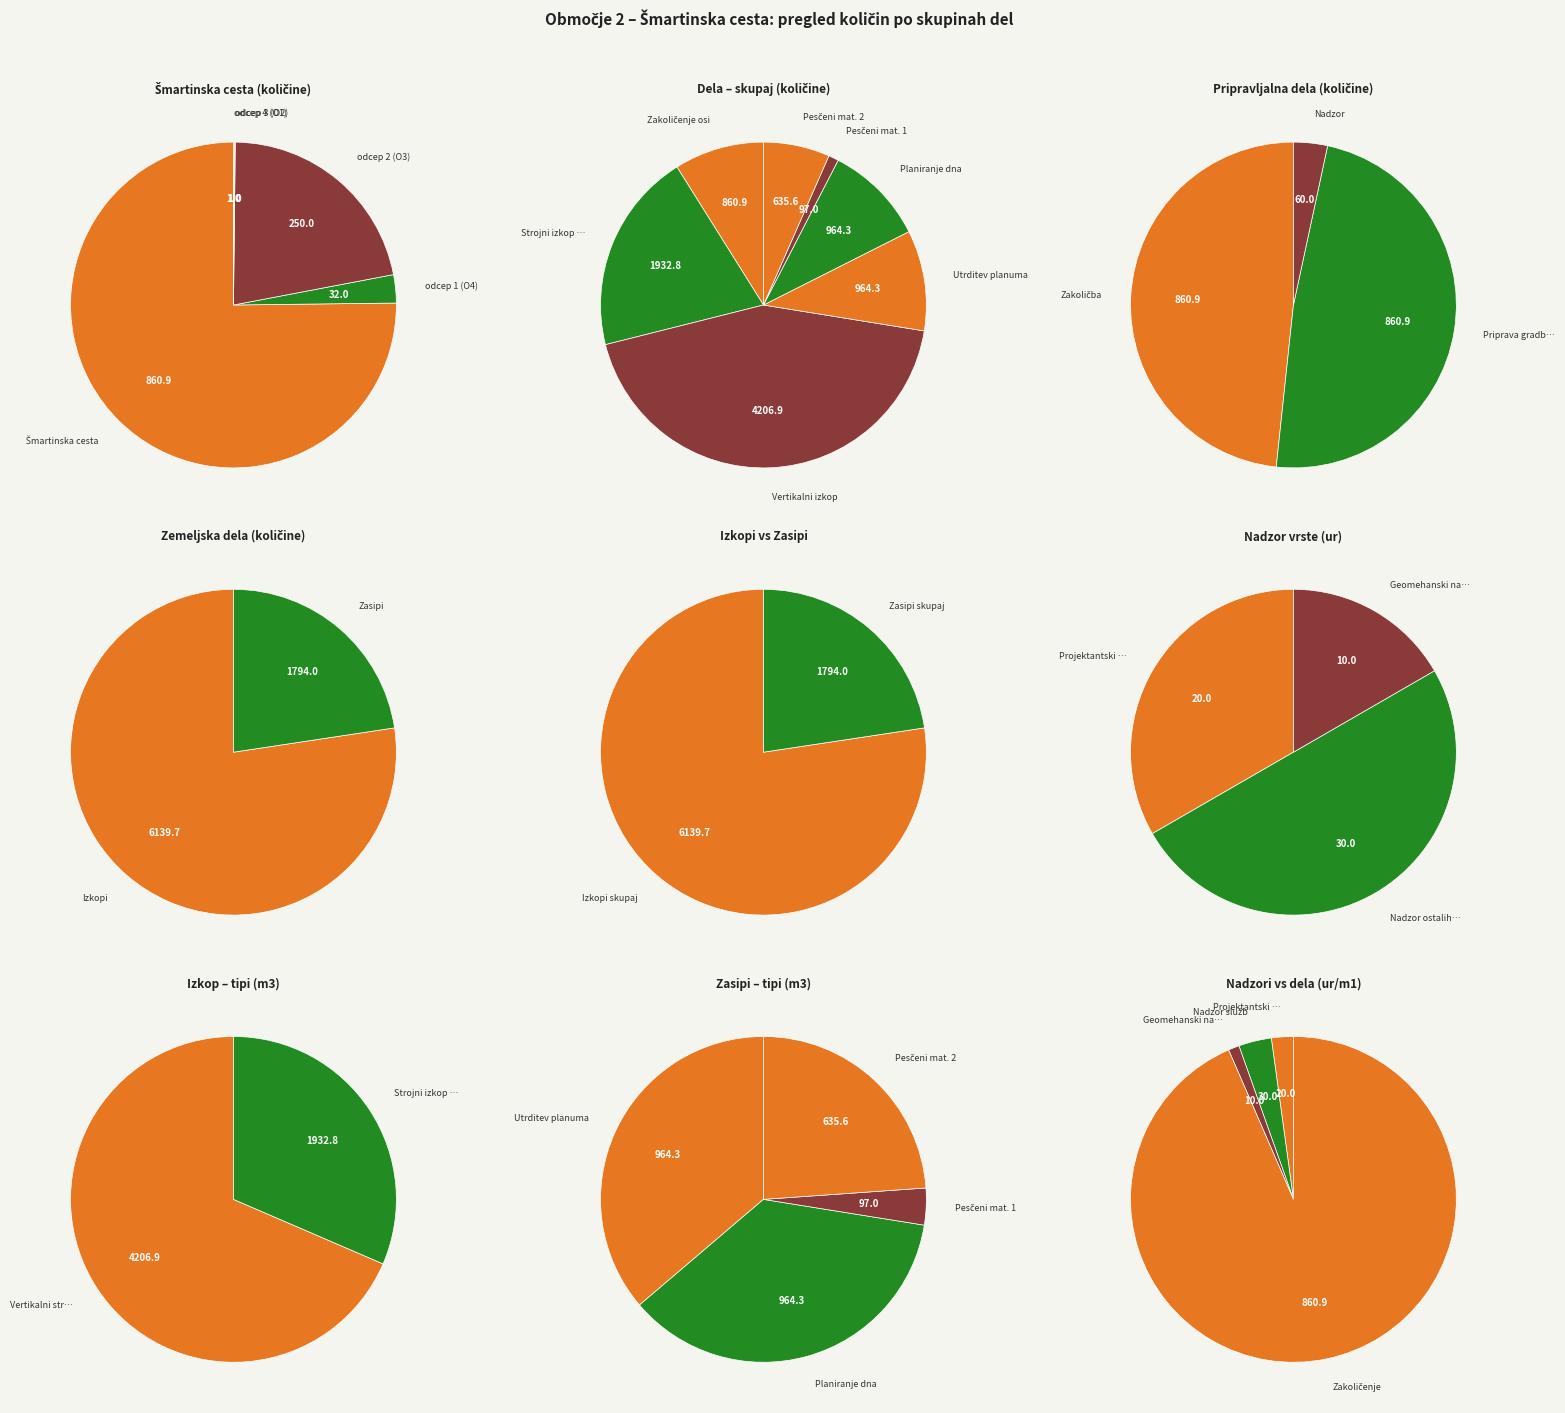

To the nearest percent, what is the difference between the largest and smallest slice percentages?

100%